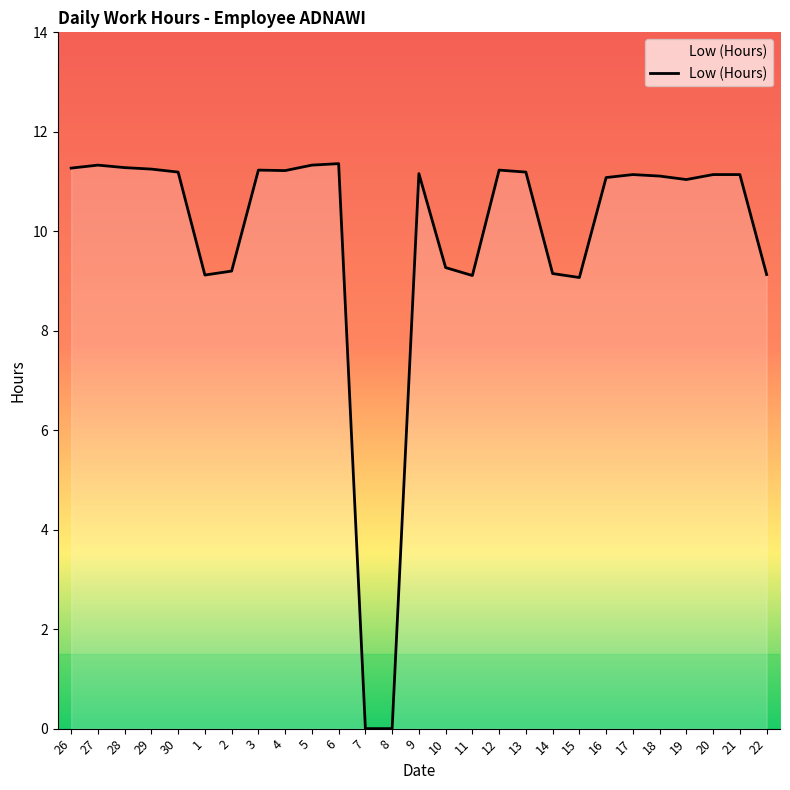

What is the ratio of the value at 27 to the value at 18?

1.0